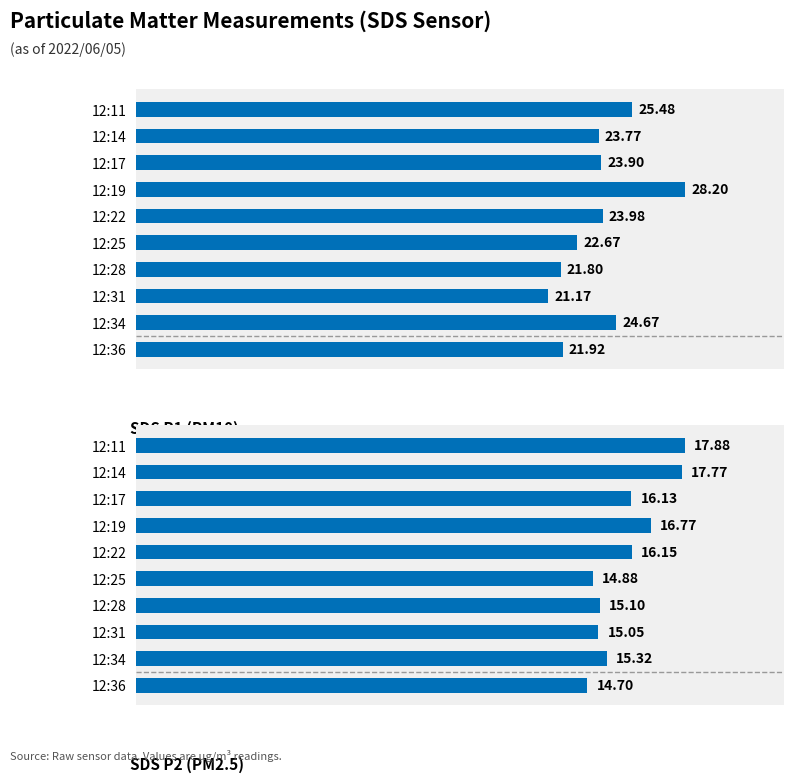

What position from the left is 0?

1